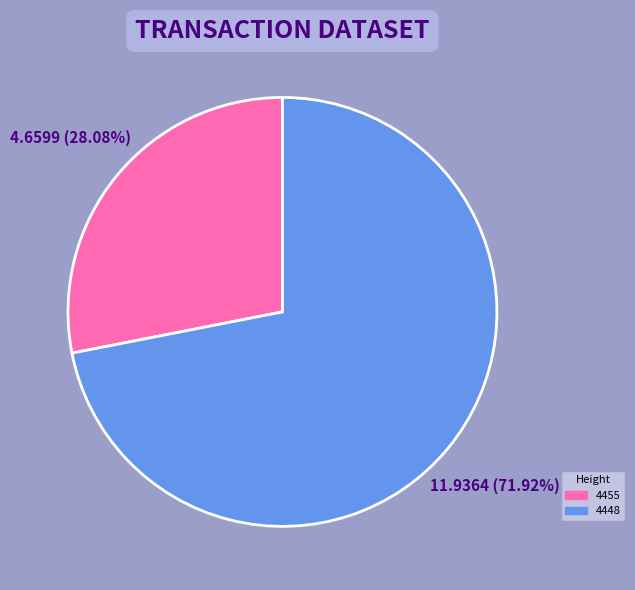

Is it true that 4448 is 72% of the pie?

True